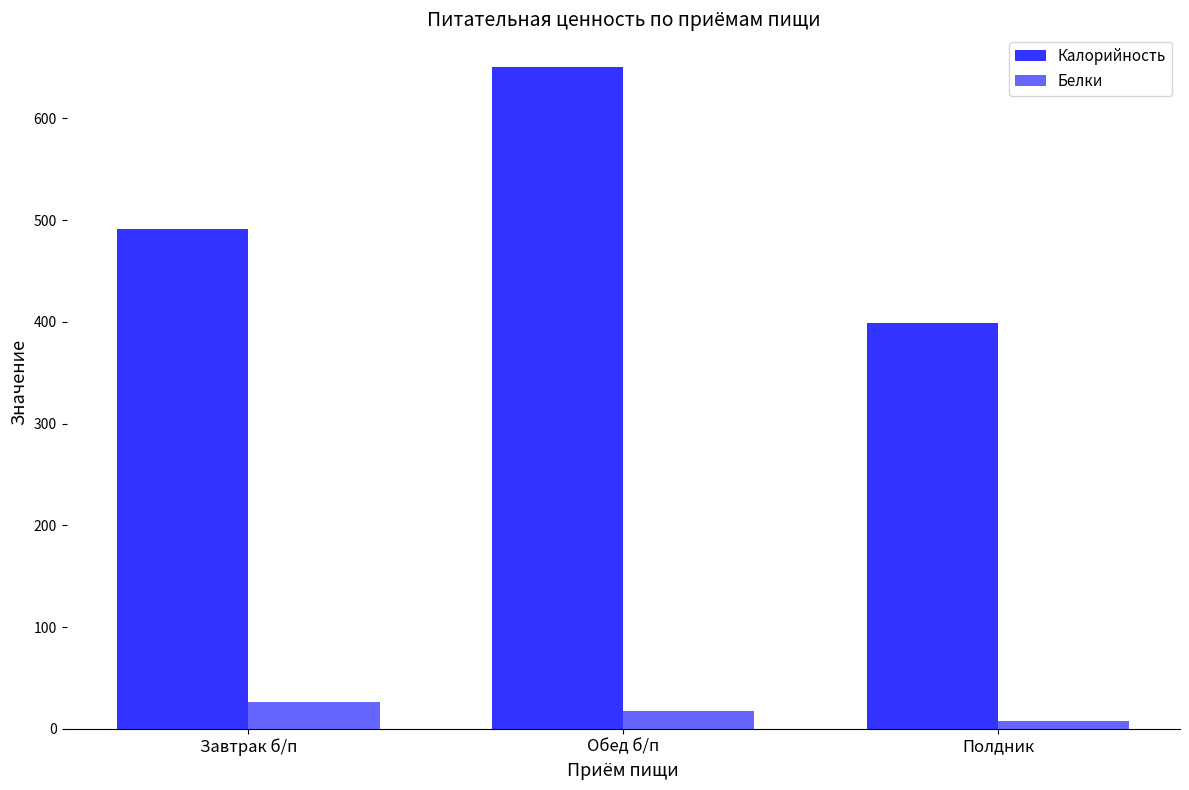

Reading left to right, list all the values displayed in this chart.

Калорийность: Завтрак б/п=491.0	Обед б/п=650.0	Полдник=399.0
Белки: Завтрак б/п=26.3	Обед б/п=17.8	Полдник=7.6